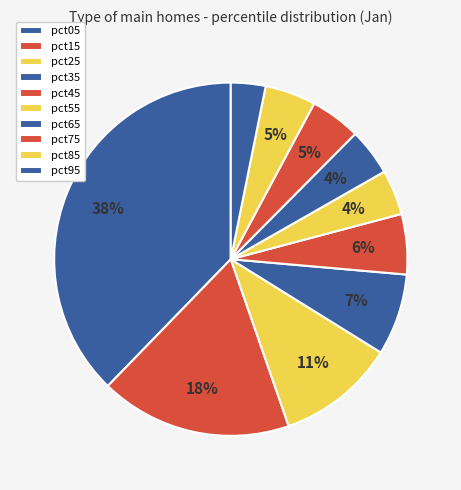

Count the number of slices in the pie.

10